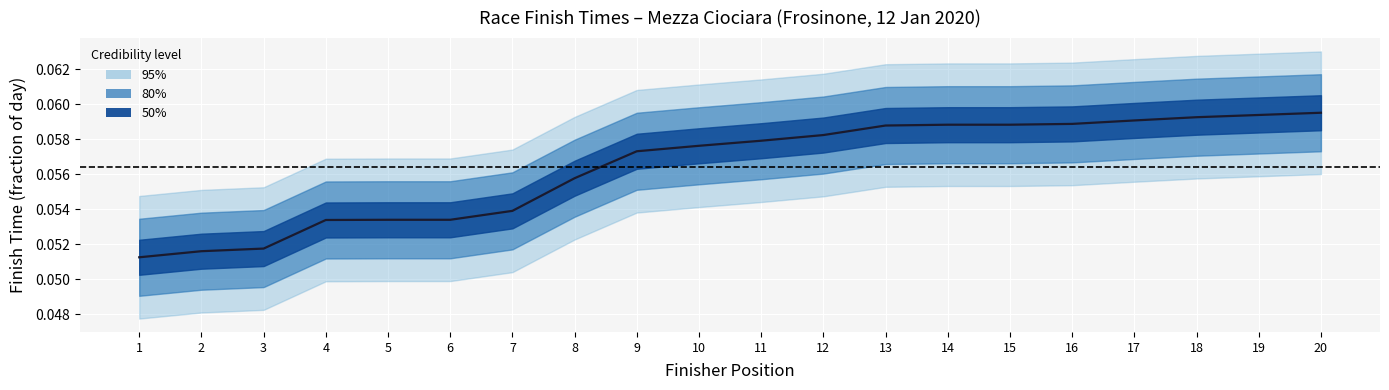

True or false: the data has more than 2 interior local peaks.

False